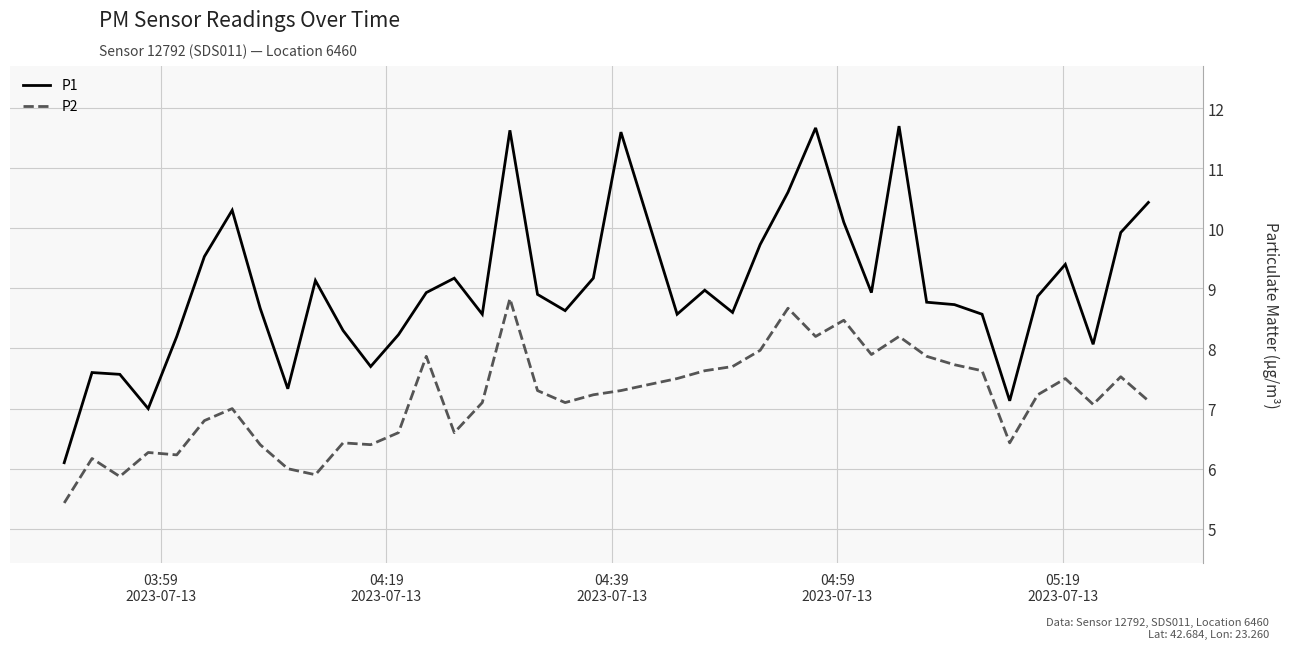

Which series has the largest total across all categories?

P1